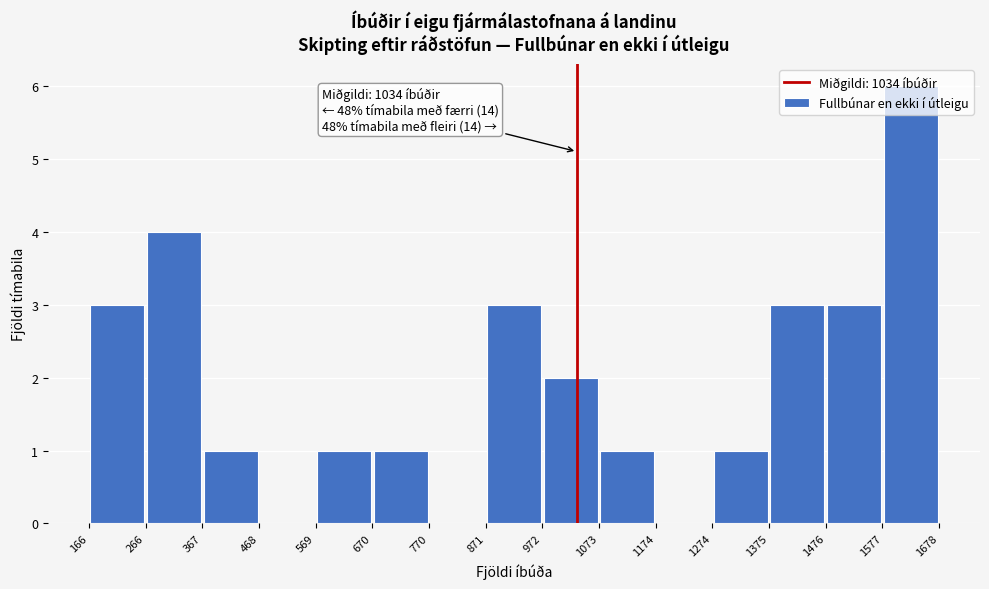

Over which range of the x-axis is the bar tallest?

1577 to 1678